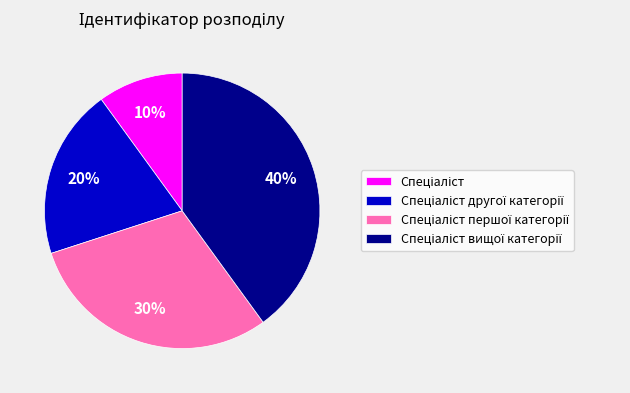

Is there any slice that represents more than half of the pie?

No